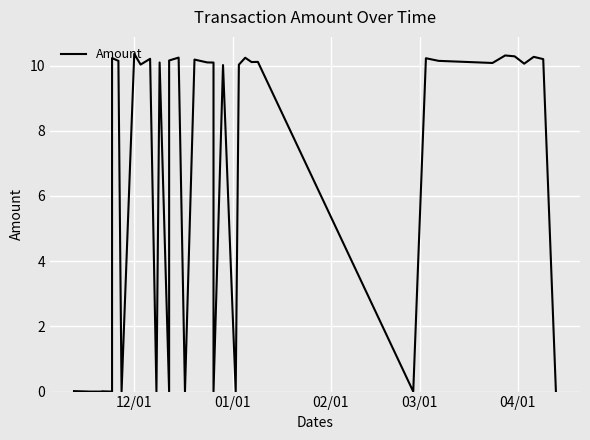

Where is the data nearest to the value 5?

12/01